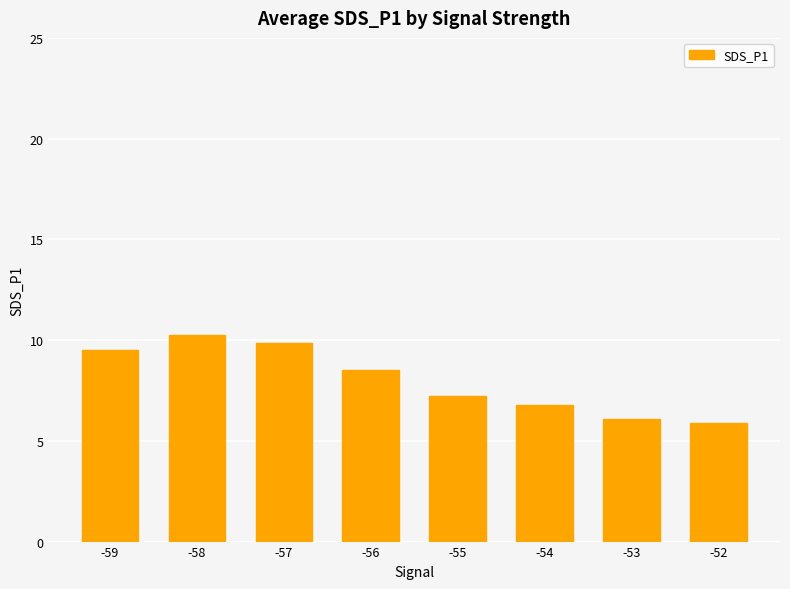

Reading left to right, list all the values displayed in this chart.

-59=9.5	-58=10.2	-57=9.9	-56=8.5	-55=7.2	-54=6.8	-53=6.1	-52=5.9